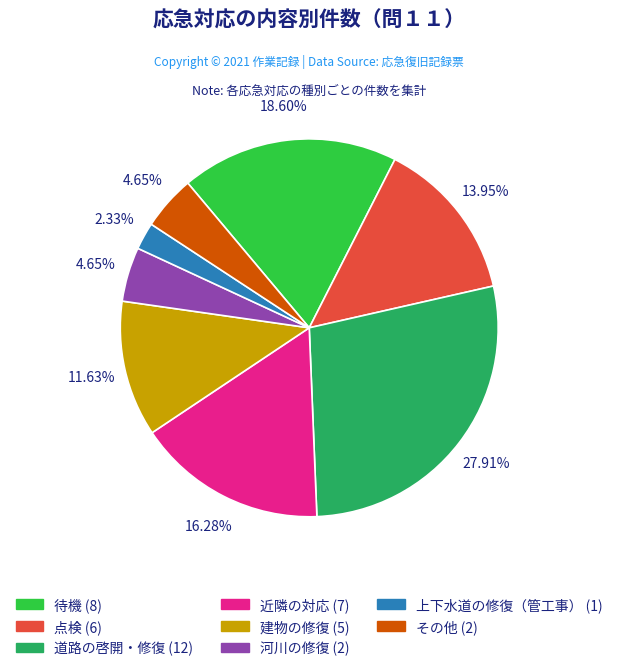

Between 近隣の対応 and 道路の啓開・修復, which is larger?

道路の啓開・修復